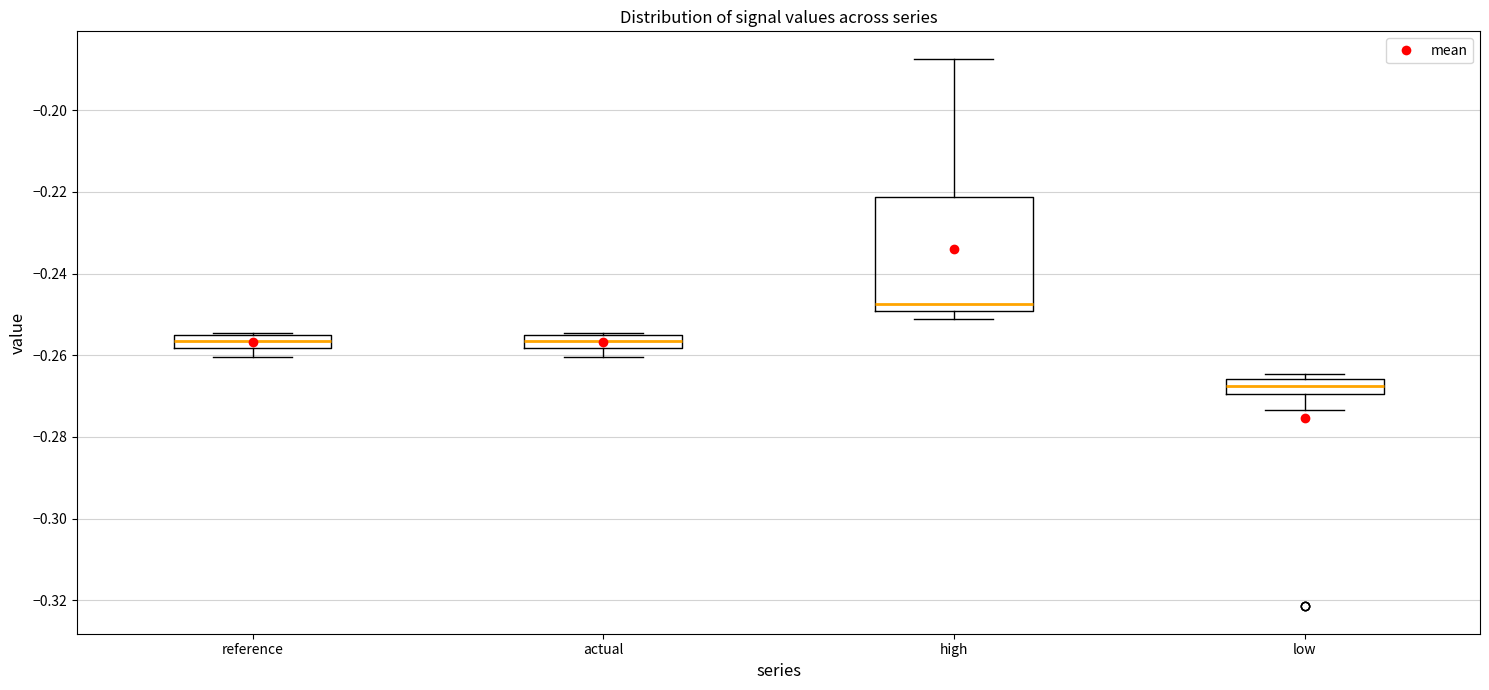

Reading left to right, read every box against the y-axis: the position of its median line, the range the box covers, and the ends of its whiskers. The values are not printed on the chart, so give them approximately, as read against the axis.

reference: median -0.256 (inside the box), box -0.258 to -0.256, whiskers -0.260 to -0.254
actual: median -0.256 (inside the box), box -0.258 to -0.256, whiskers -0.260 to -0.254
high: median -0.248, box -0.250 to -0.222, whiskers -0.252 to -0.188
low: median -0.268, box -0.270 to -0.266, whiskers -0.274 to -0.264